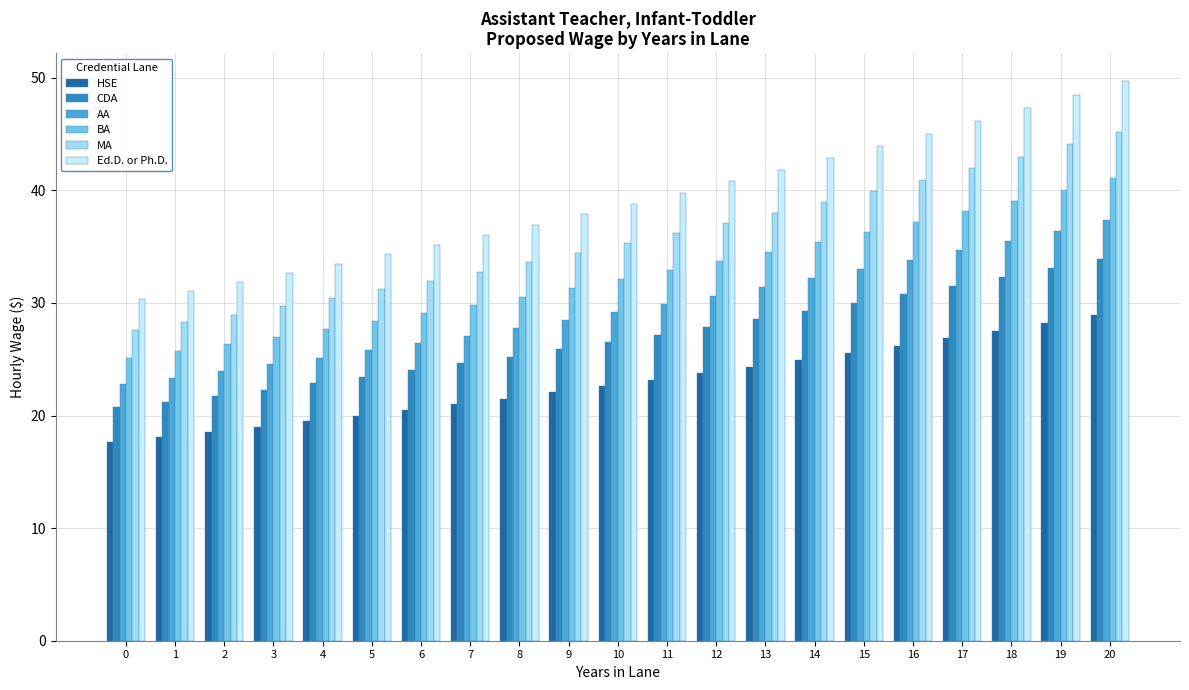

What is the value of the AA bar at the 3rd from the left?

23.9